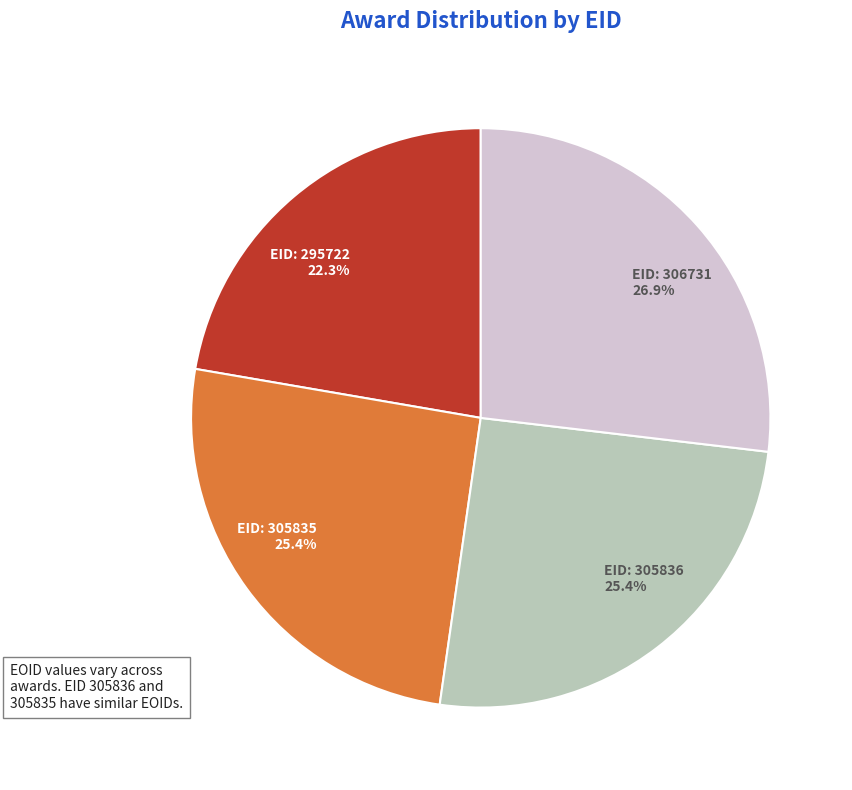

Is there a majority slice in this chart?

No